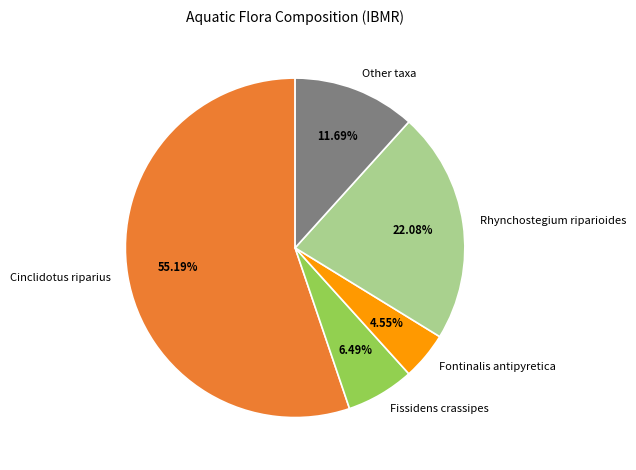

Does any single category account for the majority?

Yes